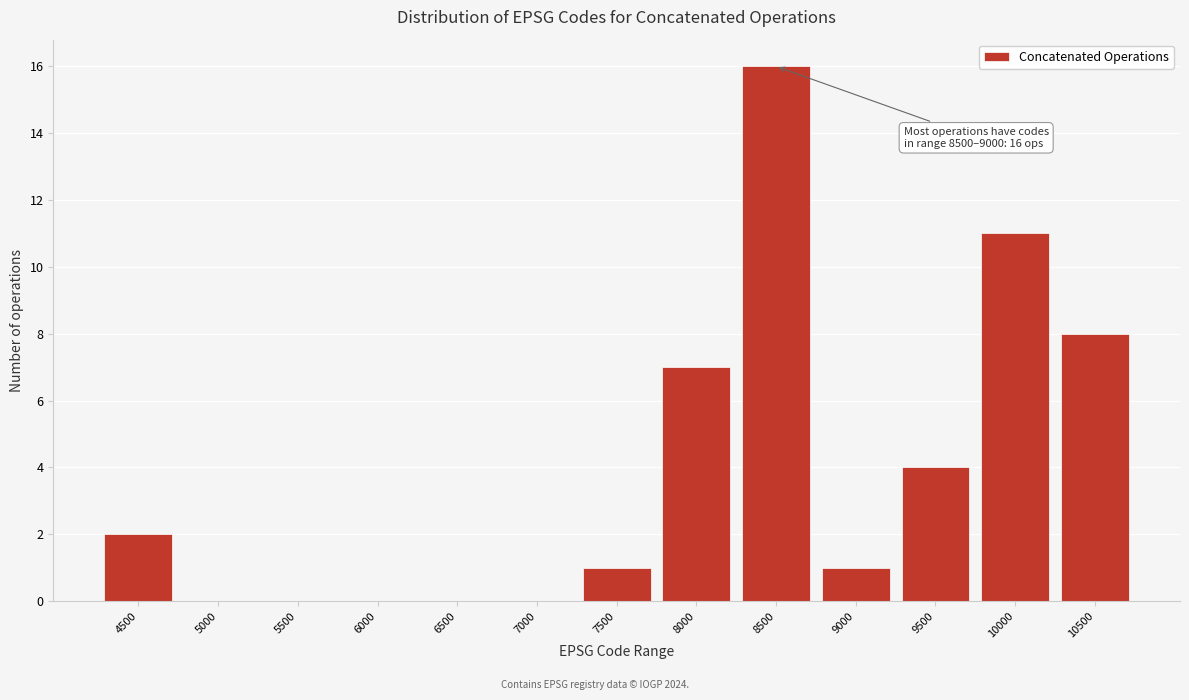

Reading left to right, list all the values displayed in this chart.

4500=2	5000=0	5500=0	6000=0	6500=0	7000=0	7500=1	8000=7	8500=16	9000=1	9500=4	10000=11	10500=8